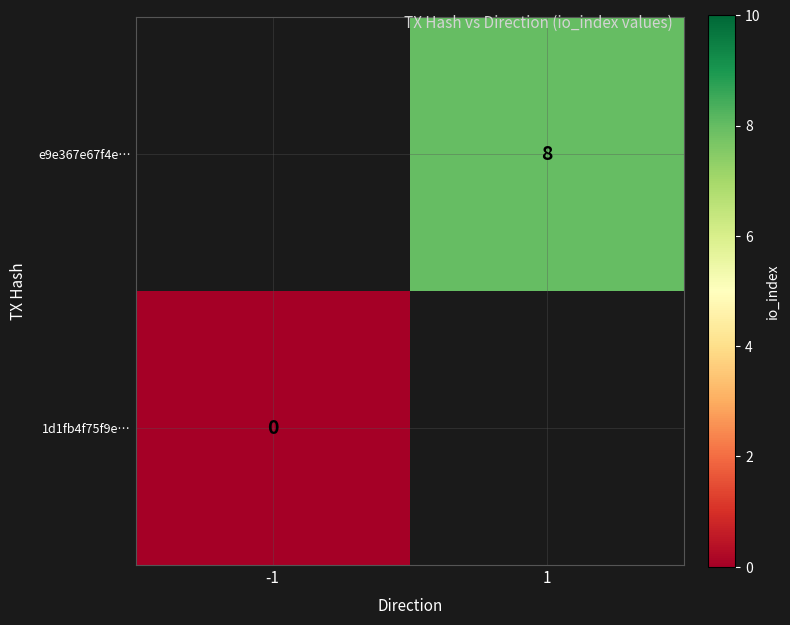

Between -1 and 1, which is larger?

1